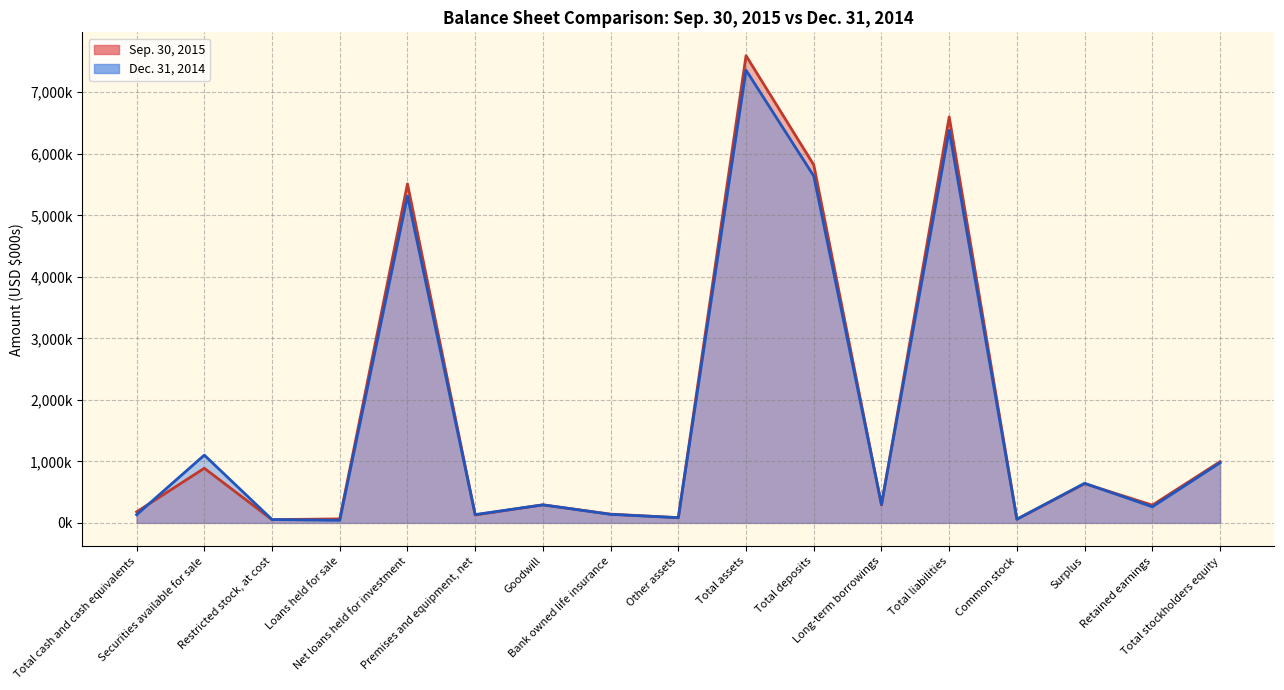

Which series ends up on top after the final intersection of Sep. 30, 2015 and Dec. 31, 2014?

Sep. 30, 2015